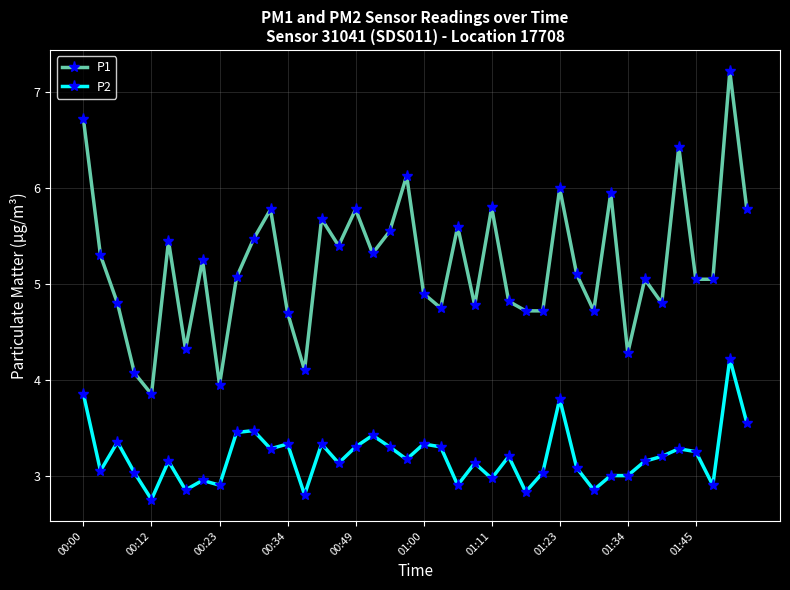

What is the difference between the maximum and minimum values in the P2 series?

1.5